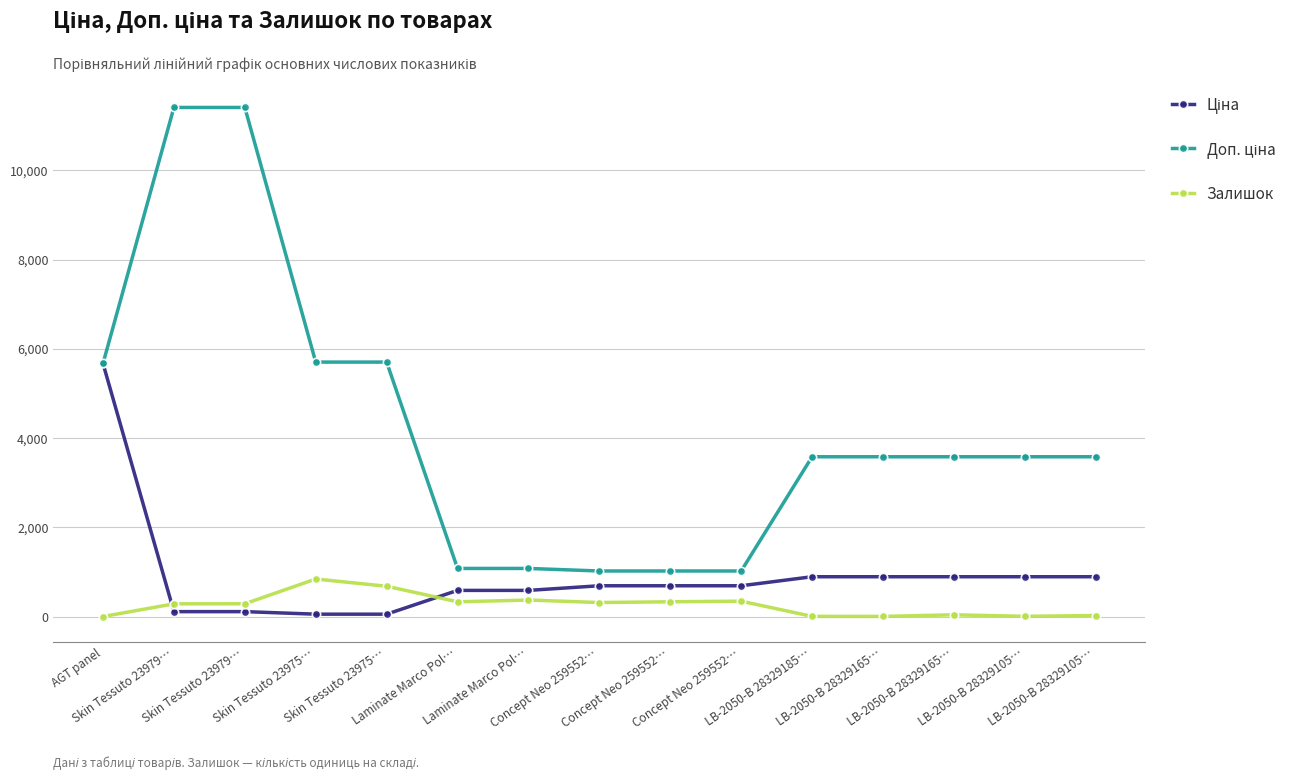

Rank the series by their maximum value, from lowest to highest.

Залишок, Ціна, Доп. ціна